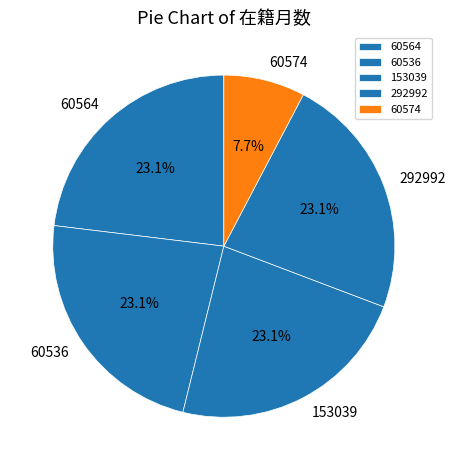

What portion of the pie excludes 60536?

76.9%